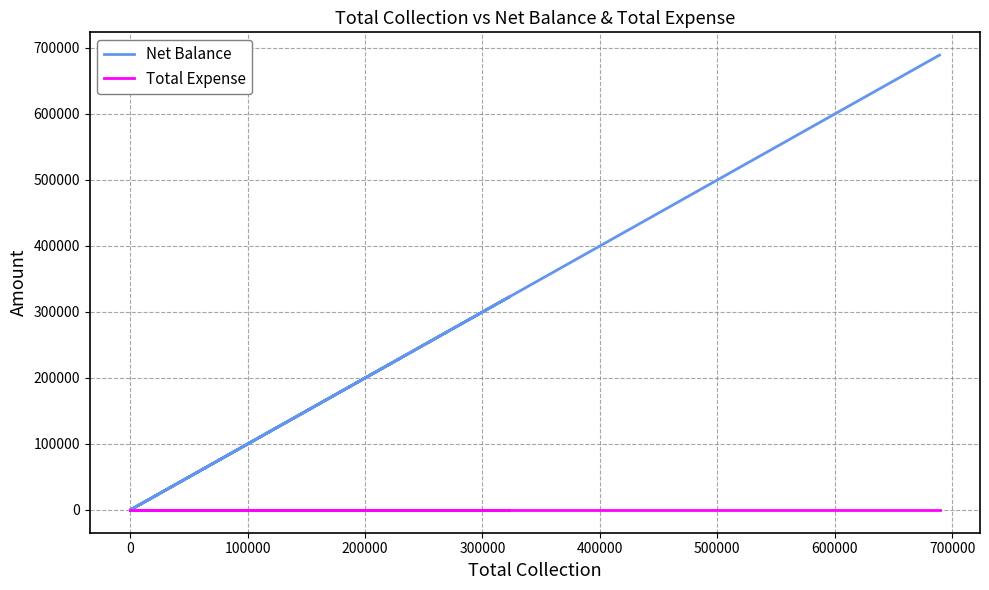

True or false: Total Expense and Net Balance cross at least once.

False